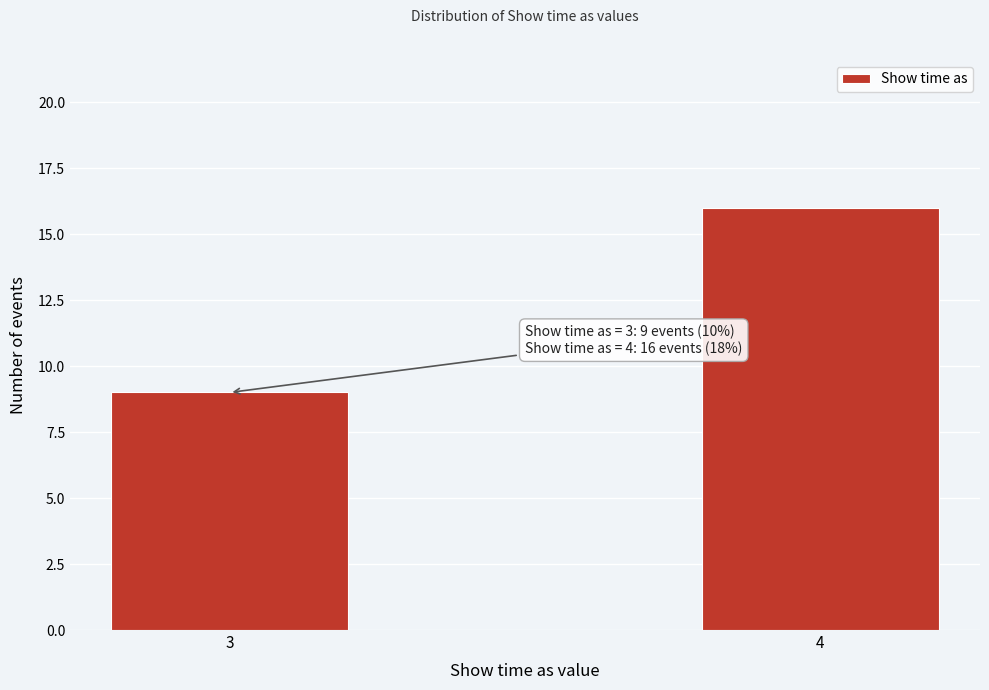

Reading right to left, what are all the values shown in this chart?

16	9